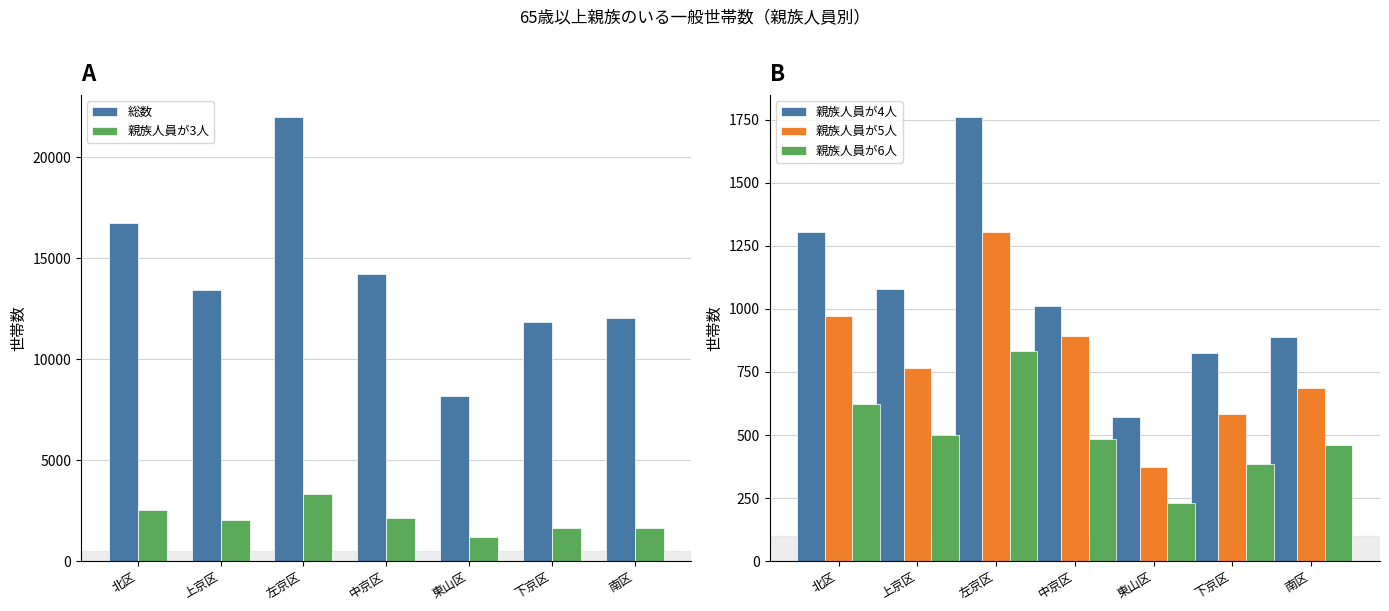

At which category does the chart reach its peak across all series?

左京区